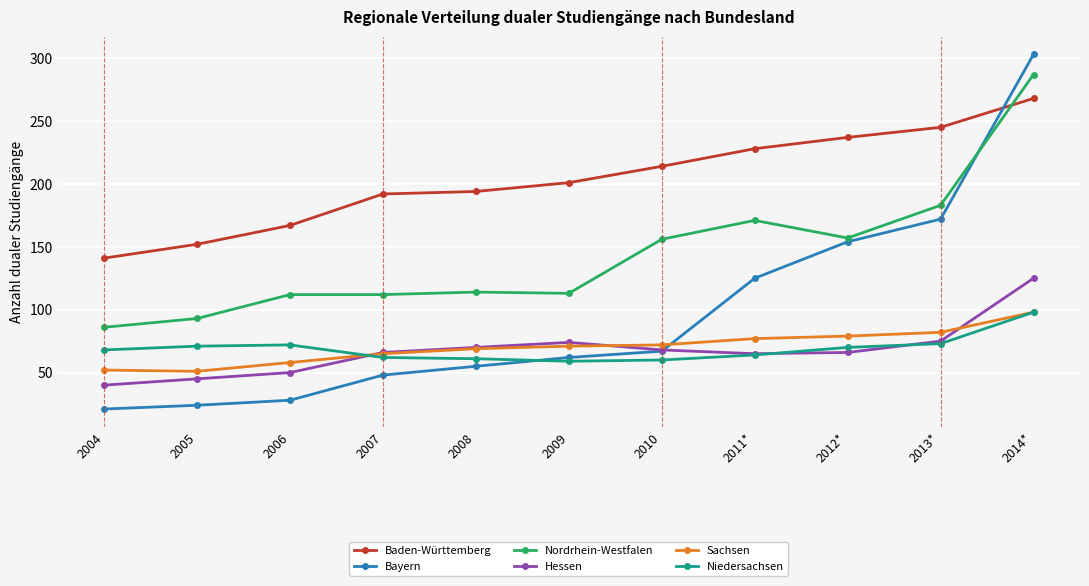

At which label does Bayern reach its minimum?

2004